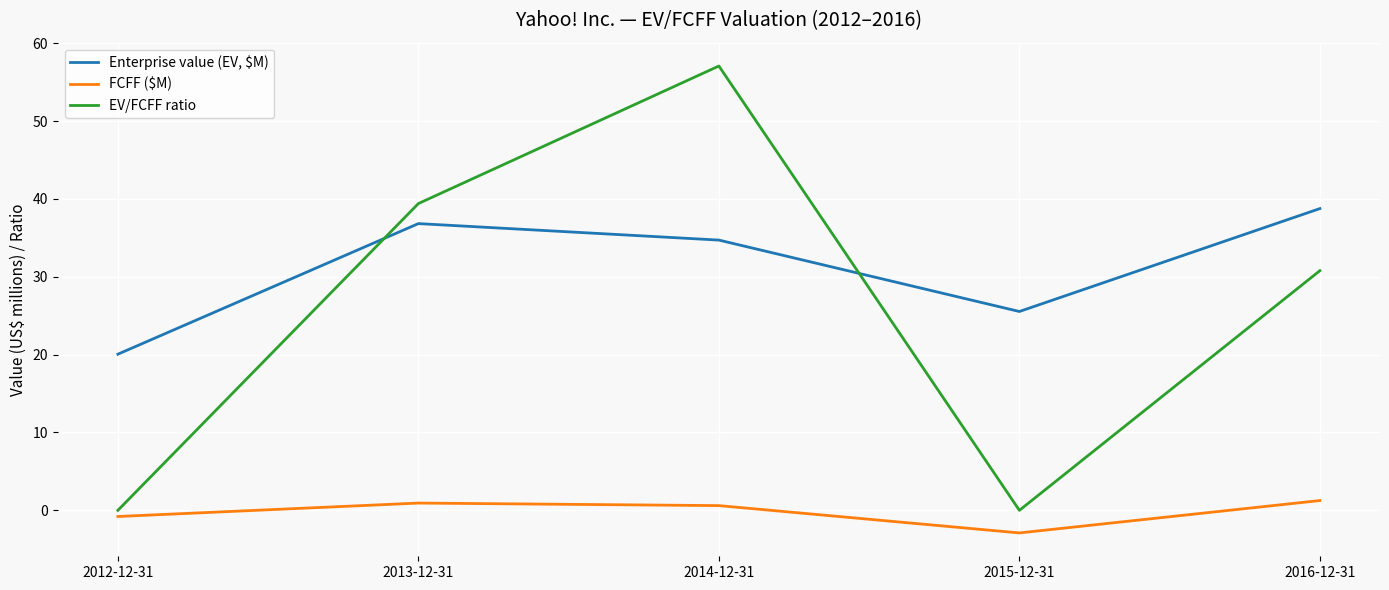

What is the greatest value displayed?

57.1